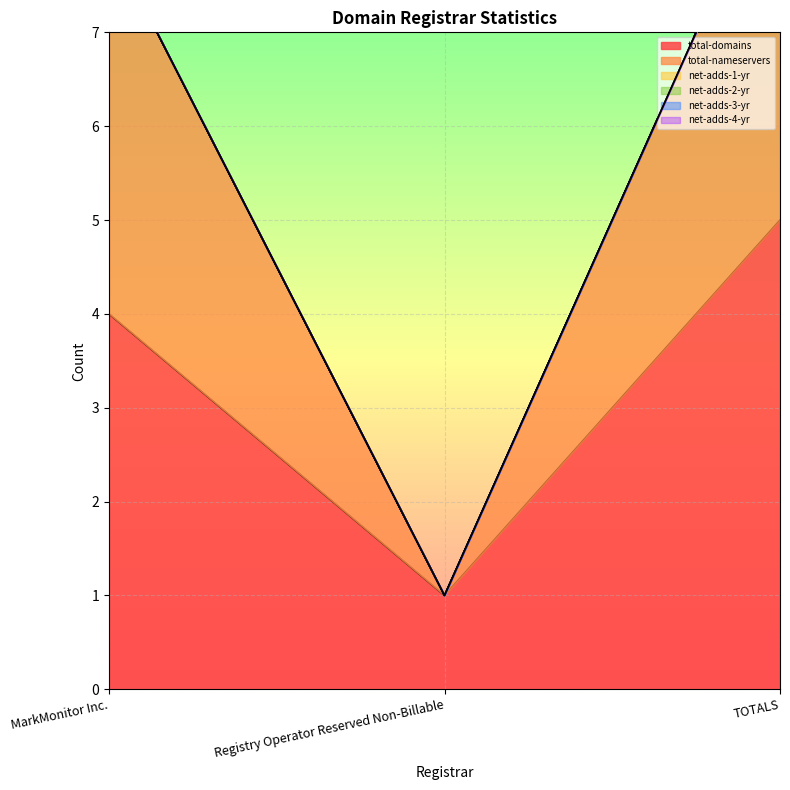

What is the sum of the total-domains values at TOTALS and Registry Operator Reserved Non-Billable?

6